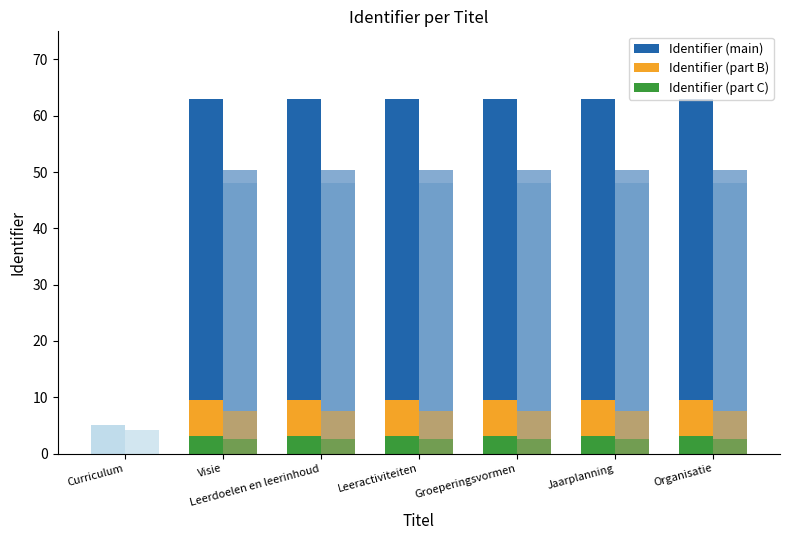

What is the label of the 7th bar from the left?

Organisatie